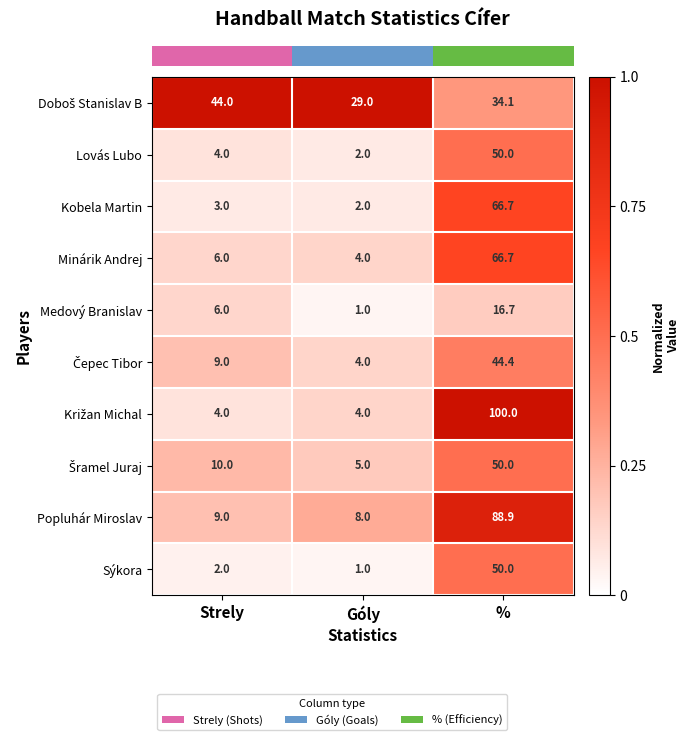

True or false: Sýkora has a value of 1.0 at Góly.

True